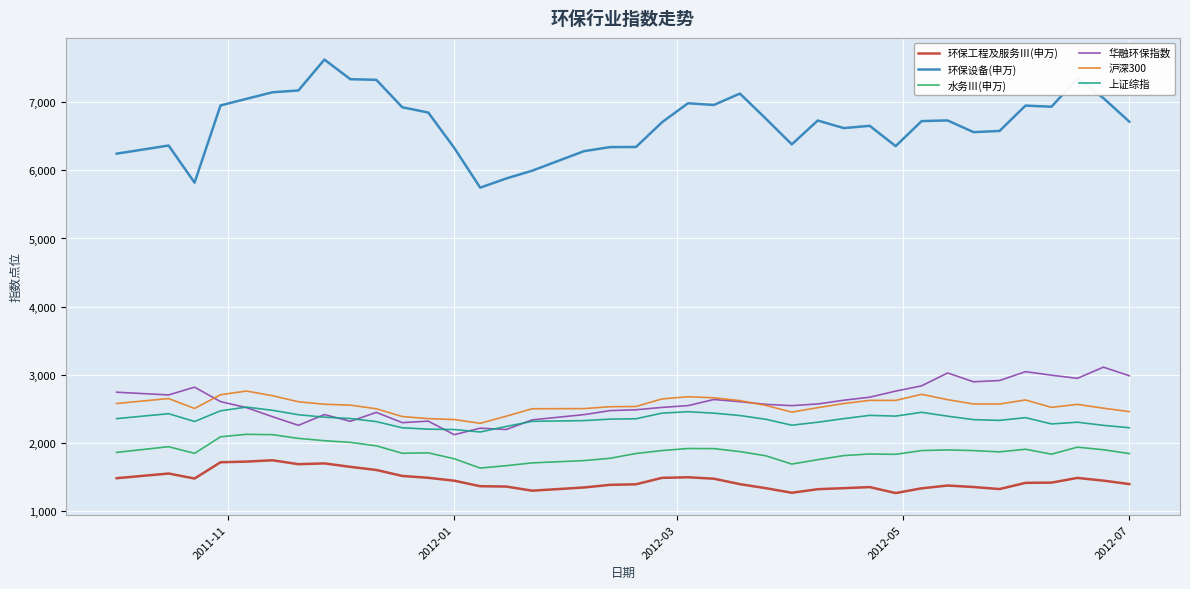

True or false: 水务Ⅲ(申万) and 华融环保指数 intersect in this chart.

False